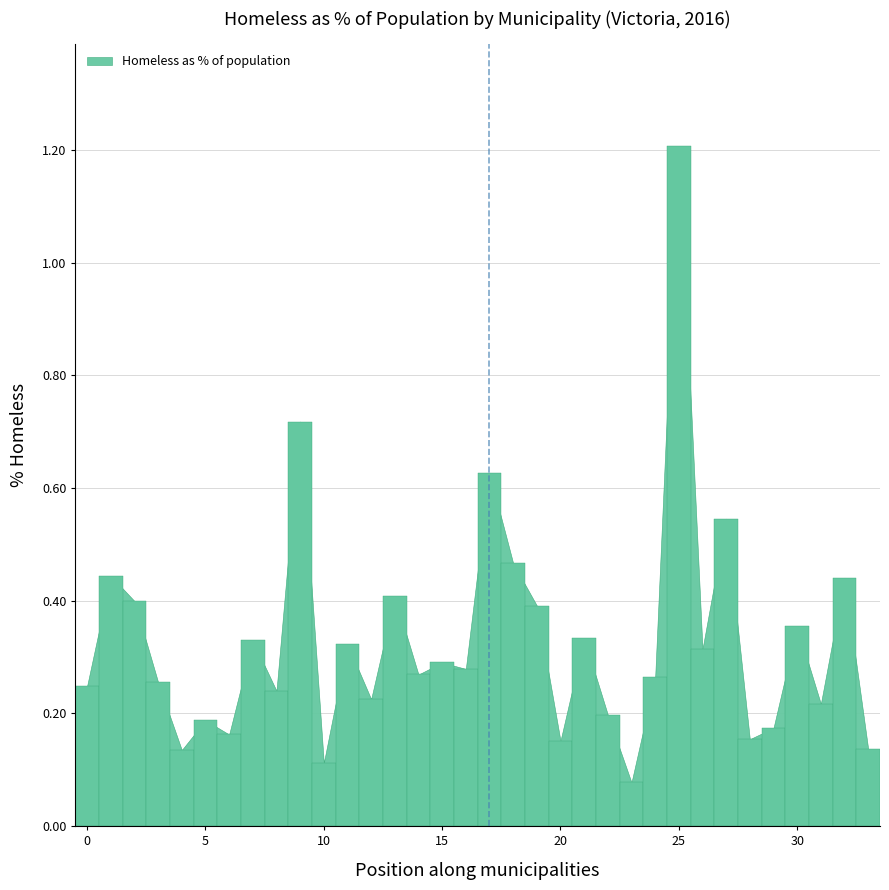

What is the sum of all values?

11.1